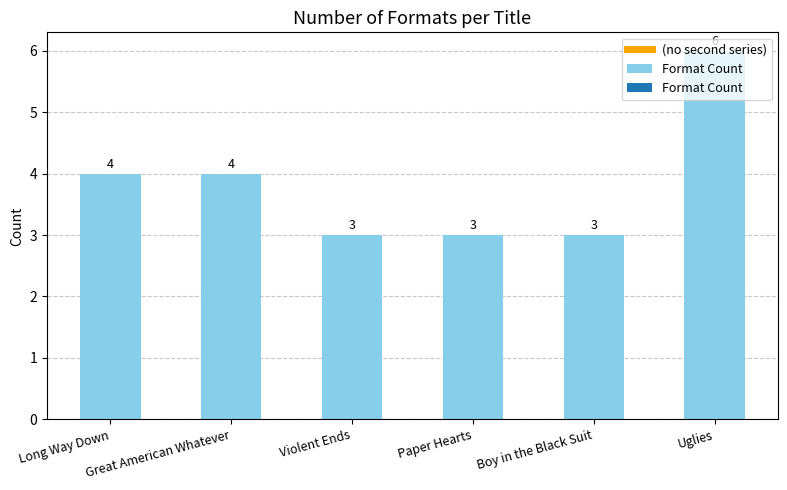

At which category does the chart reach its peak across all series?

Uglies